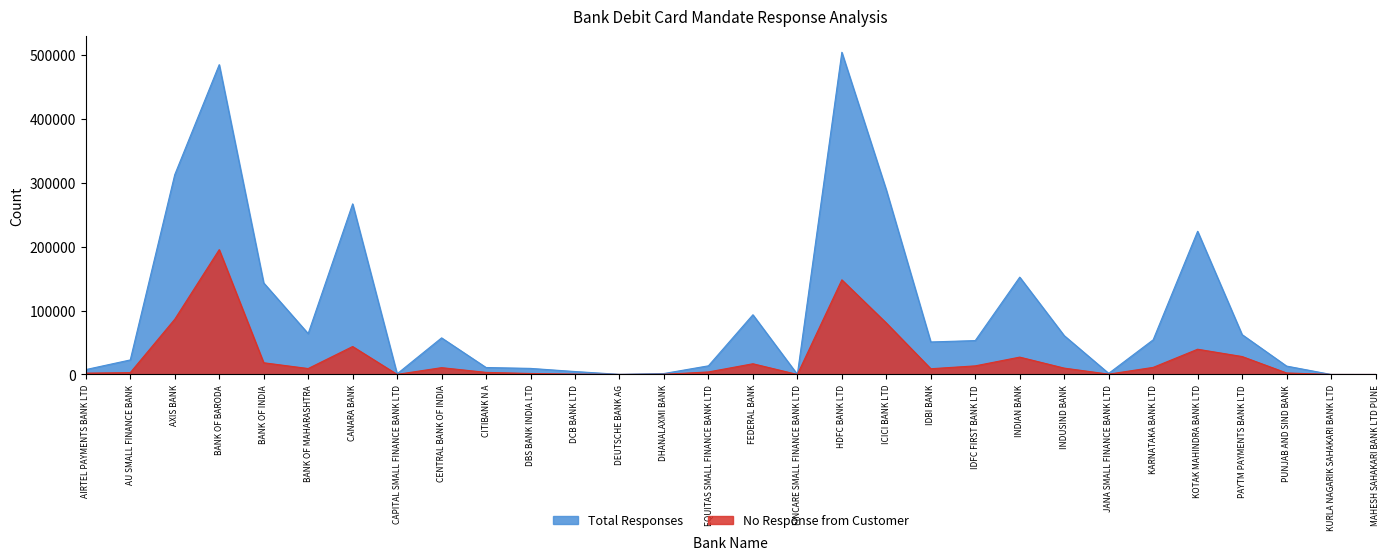

How many lines are shown in the chart?

2